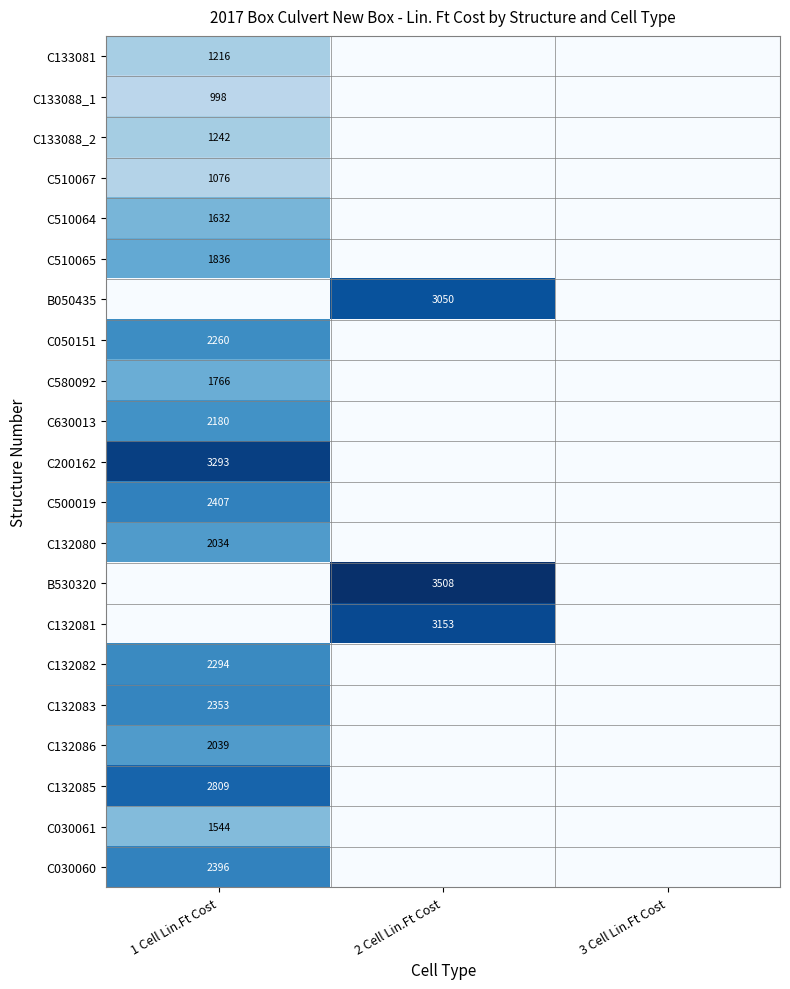

True or false: C133088_1 has a value of 1402 at 1 Cell Lin.Ft Cost.

False